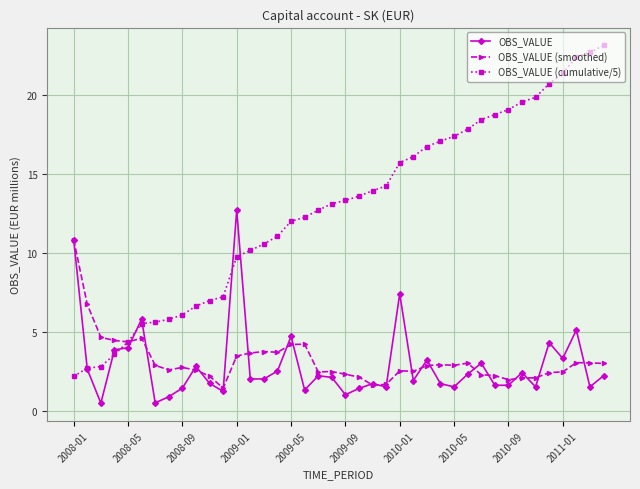

What is the highest value of the OBS_VALUE (smoothed) series?

10.8